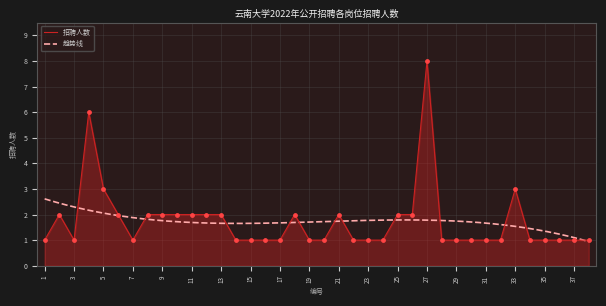

Between 29 and 13, which is larger?

13